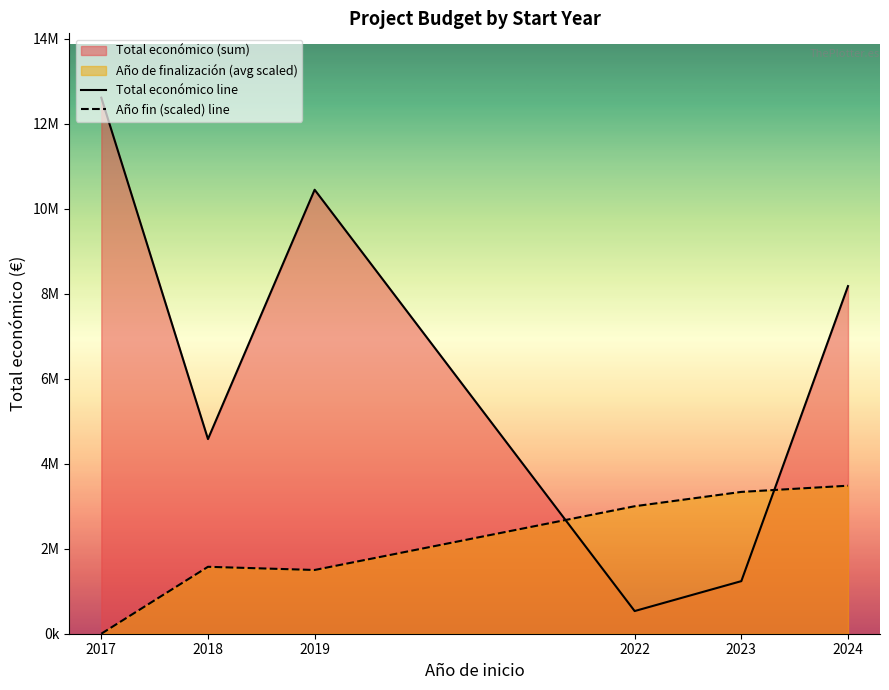

List the series in order of their overall mean, lowest first.

Año fin (scaled) line, Total económico line